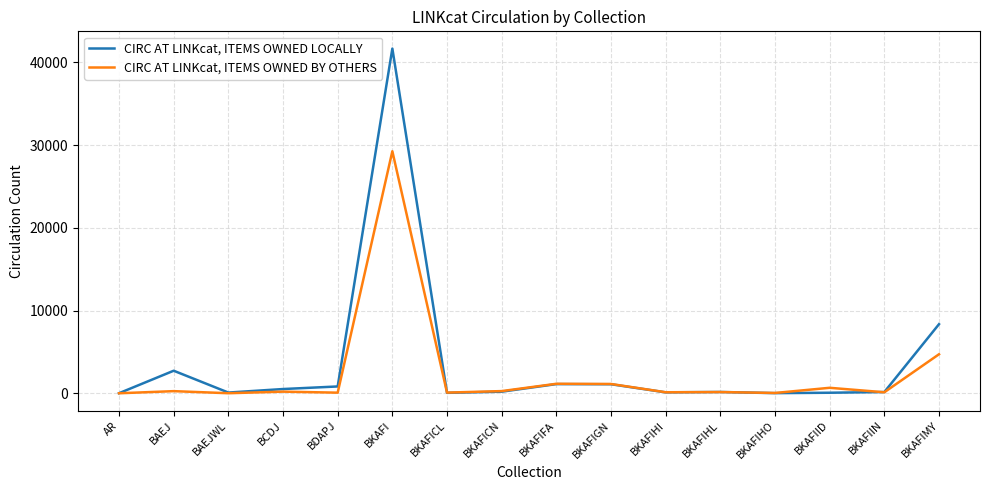

The CIRC AT LINKcat, ITEMS OWNED BY OTHERS series shows 10664 at BKAFI. True or false?

False